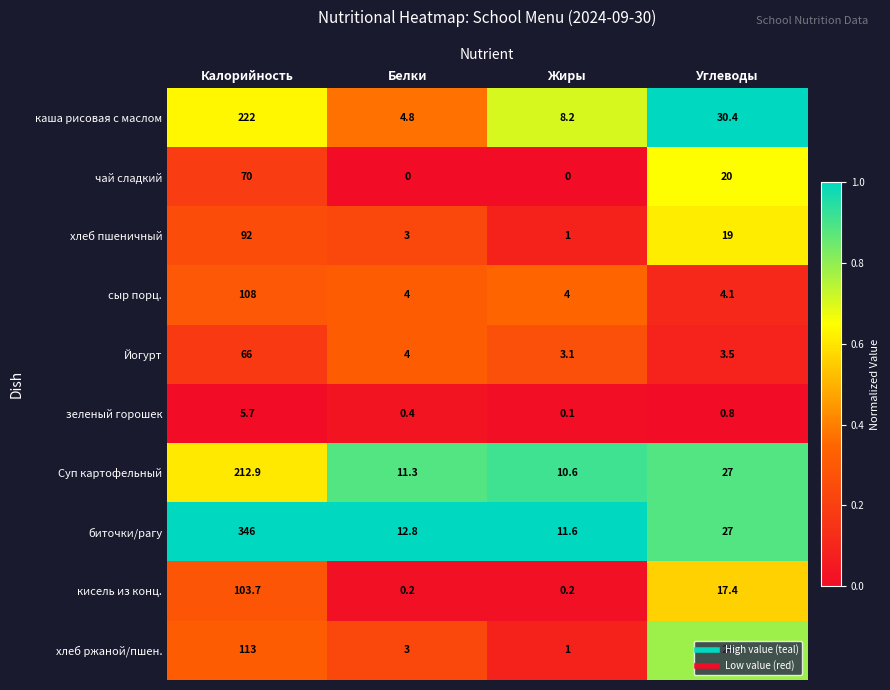

Rank the categories by биточки/рагу value from lowest to highest.

Жиры, Белки, Углеводы, Калорийность